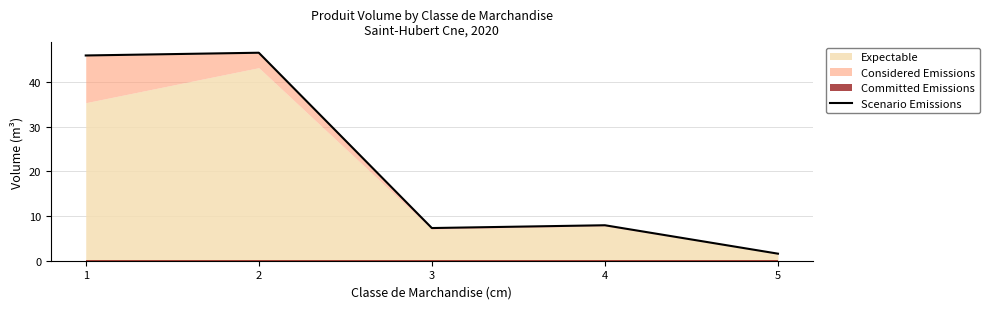

What is the value of the 1st point from the left?

45.9